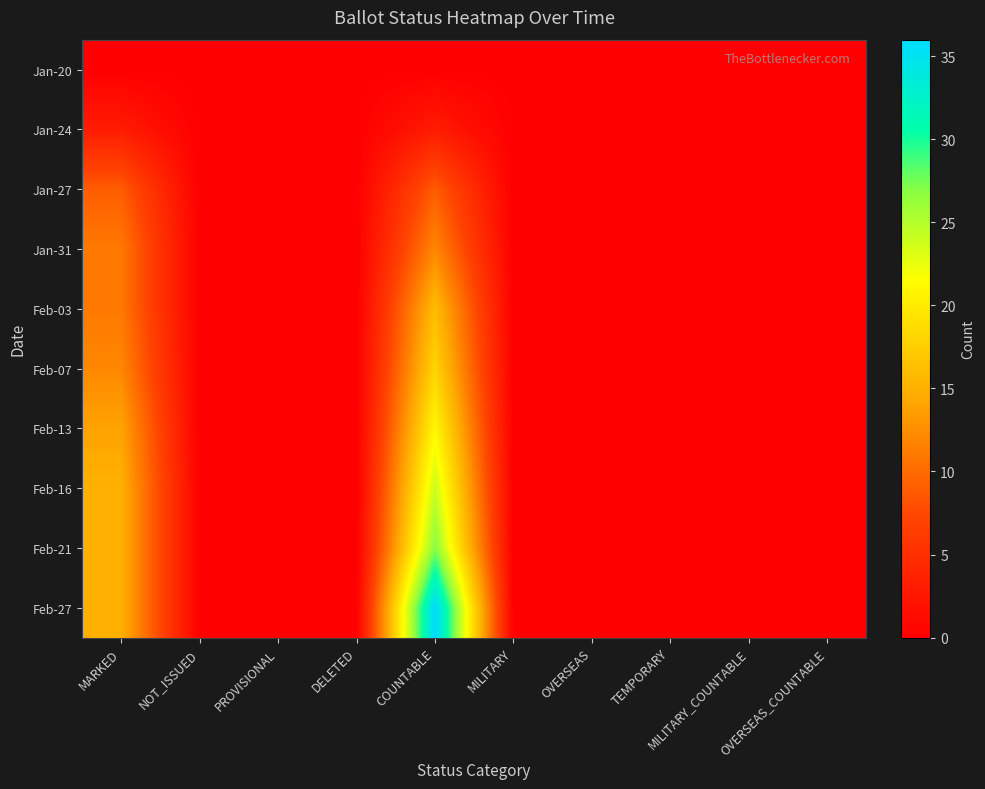

Reading right to left, extract all data points from this chart.

Jan-20: OVERSEAS_COUNTABLE=0	MILITARY_COUNTABLE=0	TEMPORARY=0	OVERSEAS=0	MILITARY=0	COUNTABLE=0	DELETED=0	PROVISIONAL=0	NOT_ISSUED=0	MARKED=0
Jan-24: OVERSEAS_COUNTABLE=0	MILITARY_COUNTABLE=0	TEMPORARY=0	OVERSEAS=0	MILITARY=0	COUNTABLE=3	DELETED=0	PROVISIONAL=0	NOT_ISSUED=0	MARKED=3
Jan-27: OVERSEAS_COUNTABLE=0	MILITARY_COUNTABLE=0	TEMPORARY=0	OVERSEAS=0	MILITARY=0	COUNTABLE=9	DELETED=0	PROVISIONAL=0	NOT_ISSUED=0	MARKED=9
Jan-31: OVERSEAS_COUNTABLE=0	MILITARY_COUNTABLE=0	TEMPORARY=0	OVERSEAS=0	MILITARY=0	COUNTABLE=12	DELETED=0	PROVISIONAL=0	NOT_ISSUED=0	MARKED=11
Feb-03: OVERSEAS_COUNTABLE=0	MILITARY_COUNTABLE=0	TEMPORARY=0	OVERSEAS=0	MILITARY=0	COUNTABLE=16	DELETED=0	PROVISIONAL=0	NOT_ISSUED=0	MARKED=11
Feb-07: OVERSEAS_COUNTABLE=0	MILITARY_COUNTABLE=0	TEMPORARY=0	OVERSEAS=0	MILITARY=0	COUNTABLE=18	DELETED=0	PROVISIONAL=0	NOT_ISSUED=0	MARKED=12
Feb-13: OVERSEAS_COUNTABLE=0	MILITARY_COUNTABLE=0	TEMPORARY=0	OVERSEAS=0	MILITARY=0	COUNTABLE=21	DELETED=0	PROVISIONAL=0	NOT_ISSUED=0	MARKED=14
Feb-16: OVERSEAS_COUNTABLE=0	MILITARY_COUNTABLE=0	TEMPORARY=0	OVERSEAS=0	MILITARY=0	COUNTABLE=24	DELETED=0	PROVISIONAL=0	NOT_ISSUED=0	MARKED=15
Feb-21: OVERSEAS_COUNTABLE=0	MILITARY_COUNTABLE=0	TEMPORARY=0	OVERSEAS=0	MILITARY=0	COUNTABLE=27	DELETED=0	PROVISIONAL=0	NOT_ISSUED=0	MARKED=15
Feb-27: OVERSEAS_COUNTABLE=0	MILITARY_COUNTABLE=0	TEMPORARY=0	OVERSEAS=0	MILITARY=0	COUNTABLE=36	DELETED=0	PROVISIONAL=0	NOT_ISSUED=0	MARKED=15